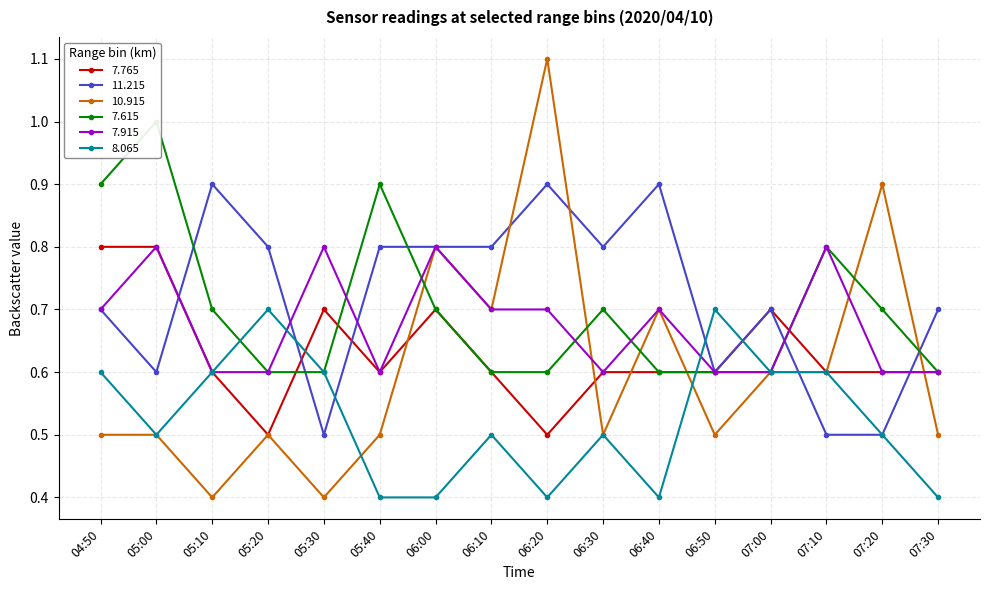

Where is   8.065 nearest to the value 0?

05:40